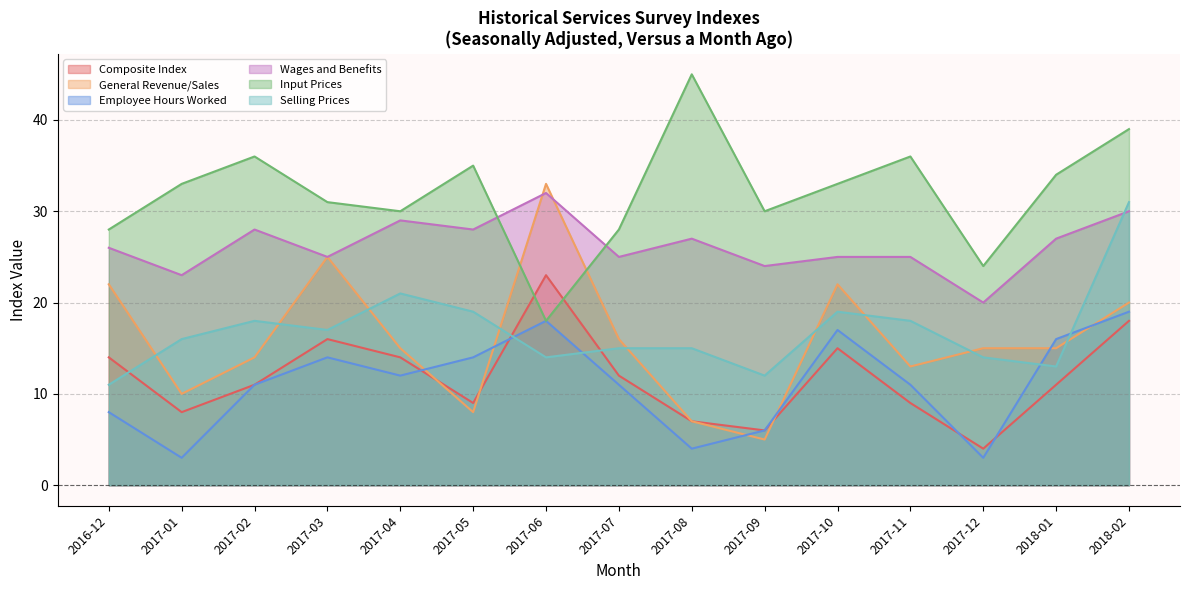

What is the lowest value of the Wages and Benefits series?

20